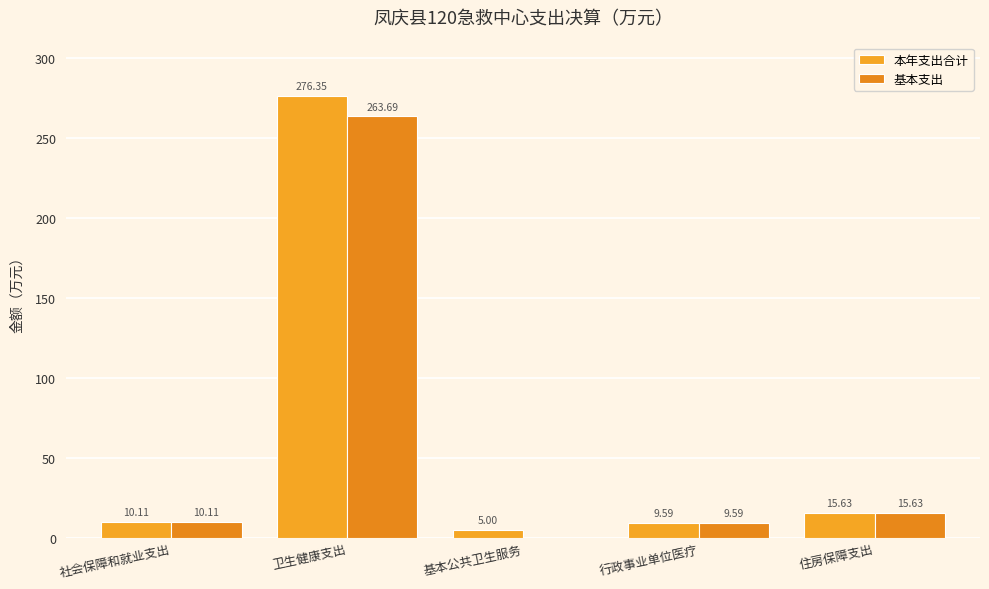

What is the label of the 2nd bar from the right?

行政事业单位医疗